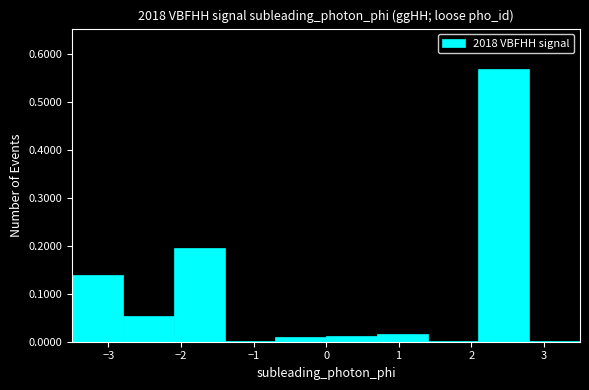

Reading left to right, transcribe this chart: for each bar, give the range it covers on the x-axis and its height. The values are not printed on the chart, so give them approximately, as read against the axis.

-3.5 to -2.8: 0.14
-2.8 to -2.1: 0.05
-2.1 to -1.4: 0.20
-1.4 to -0.7: under 0.01
-0.7 to 0.0: 0.01
0.0 to 0.7: 0.01
0.7 to 1.4: 0.02
1.4 to 2.1: under 0.01
2.1 to 2.8: 0.57
2.8 to 3.5: under 0.01